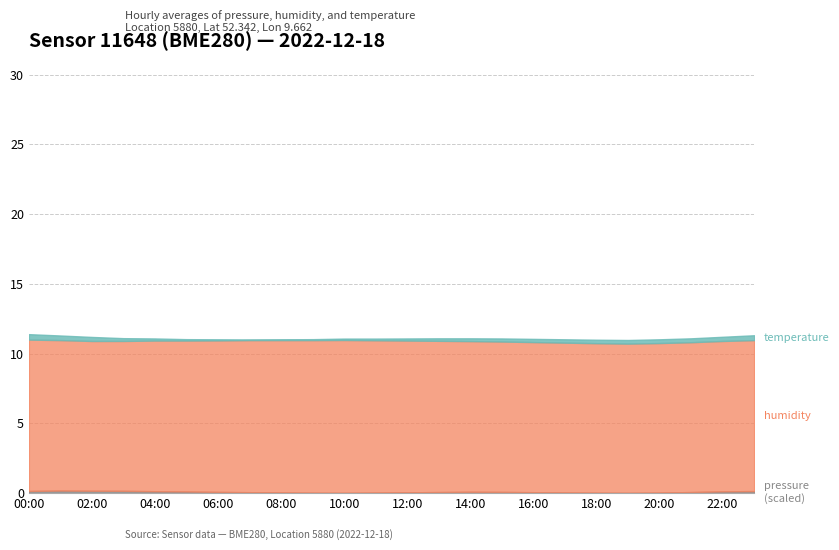

True or false: pressure and humidity cross at least once.

False